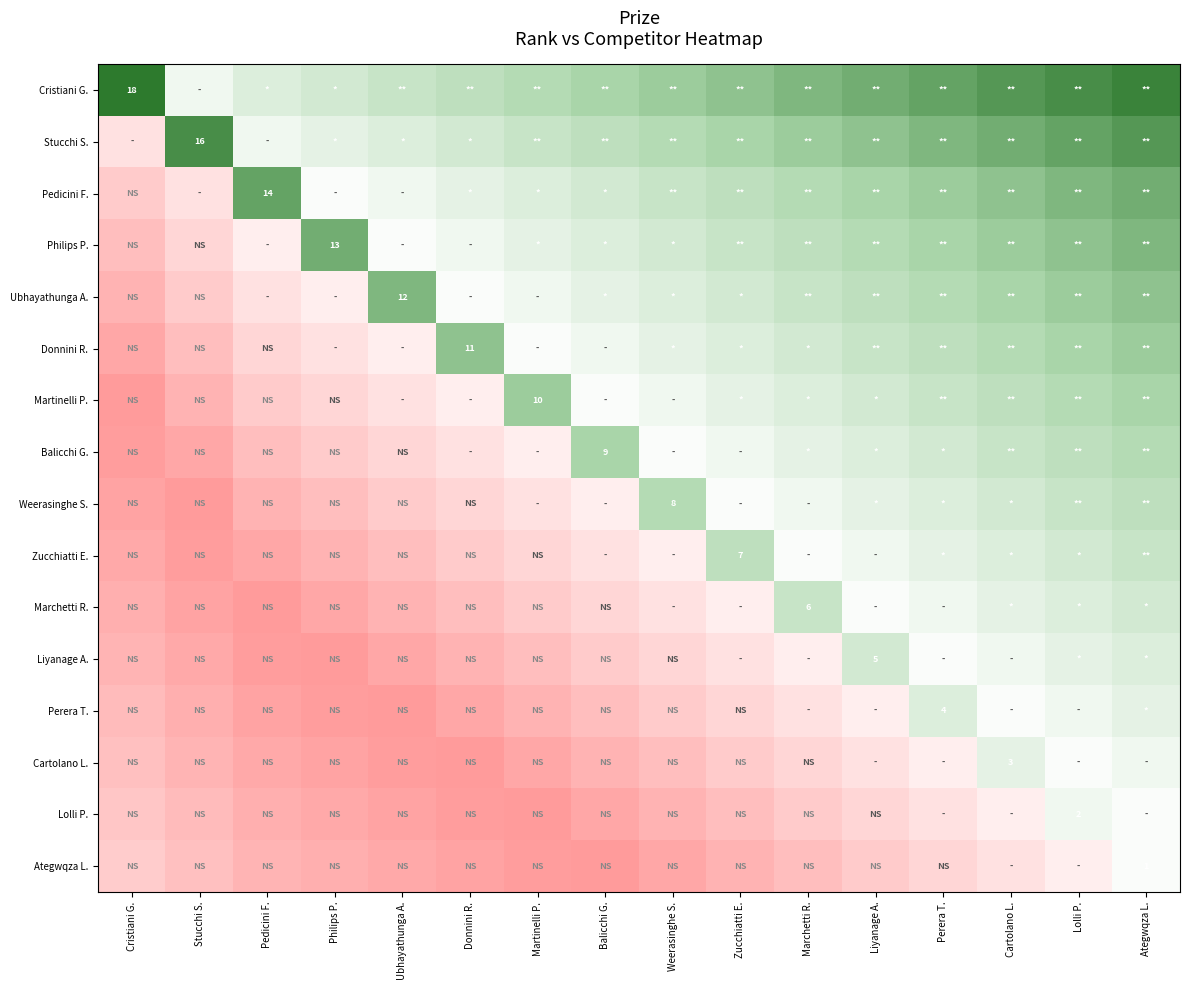

What is the total value across all series at Martinelli P.?

-11